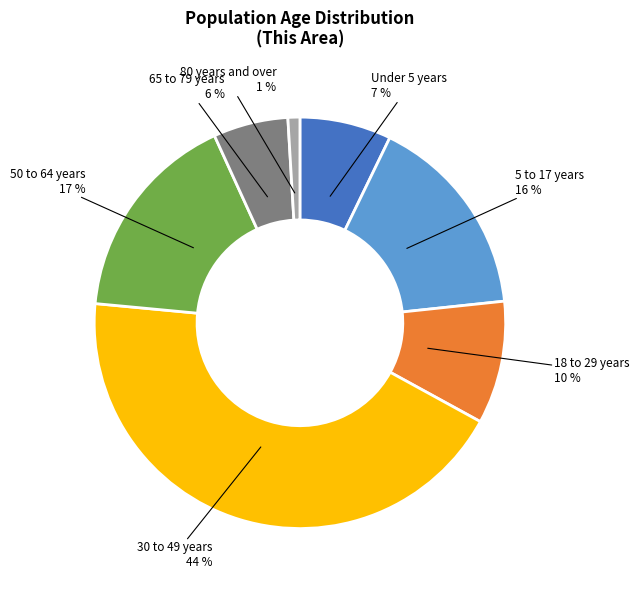

Between 30 to 49 years and Under 5 years, which is larger?

30 to 49 years